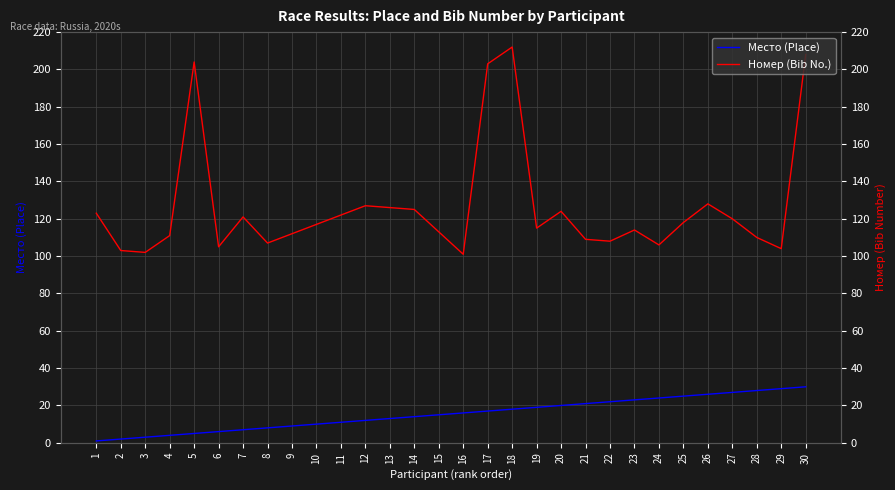

What is the average value of the Номер (Bib No.) series?

127